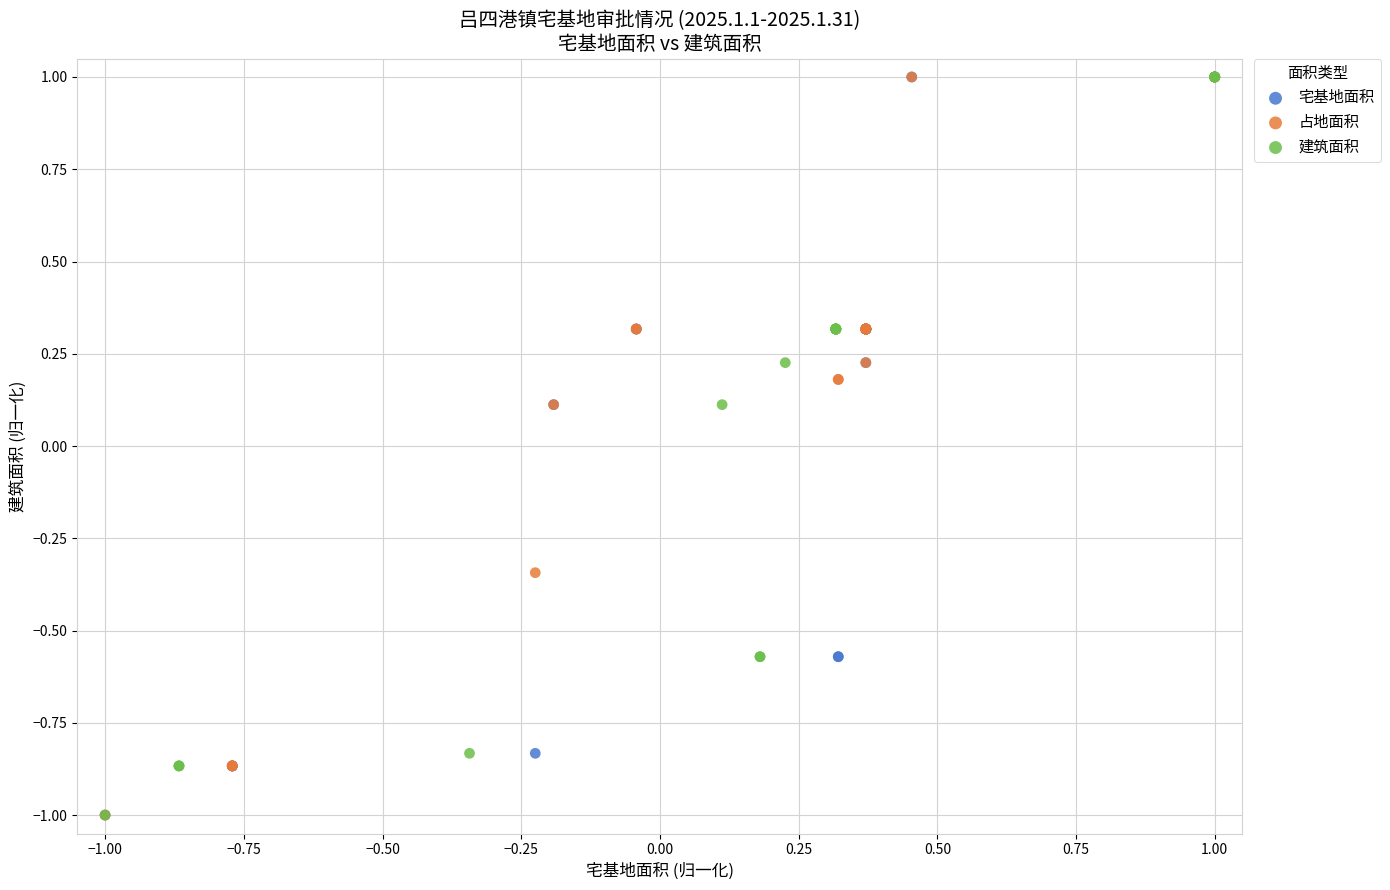

What are all the series names shown in the legend?

宅基地面积, 占地面积, 建筑面积